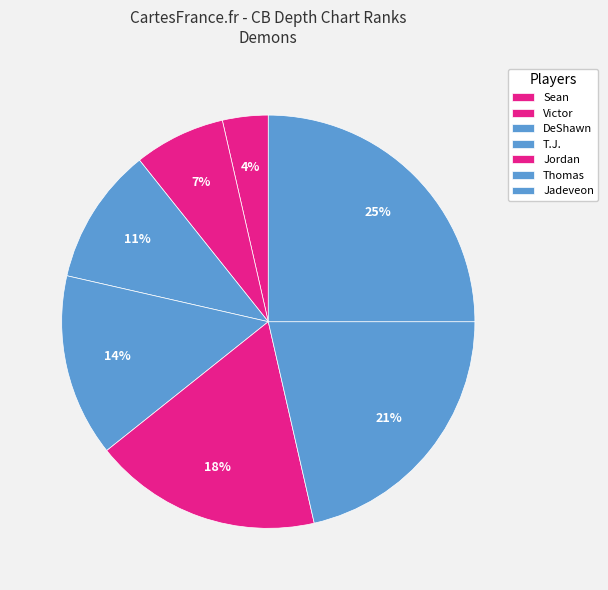

To the nearest percent, what is the average slice percentage?

14%